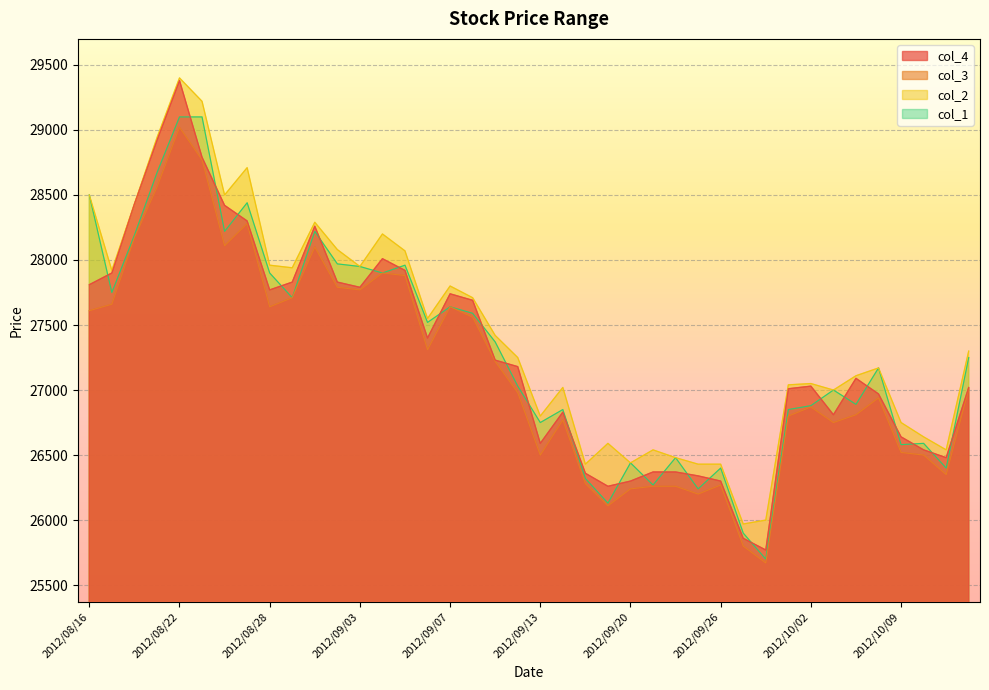

What is the sum of the col_1 values at 2012/10/12 and 2012/09/25?

53490